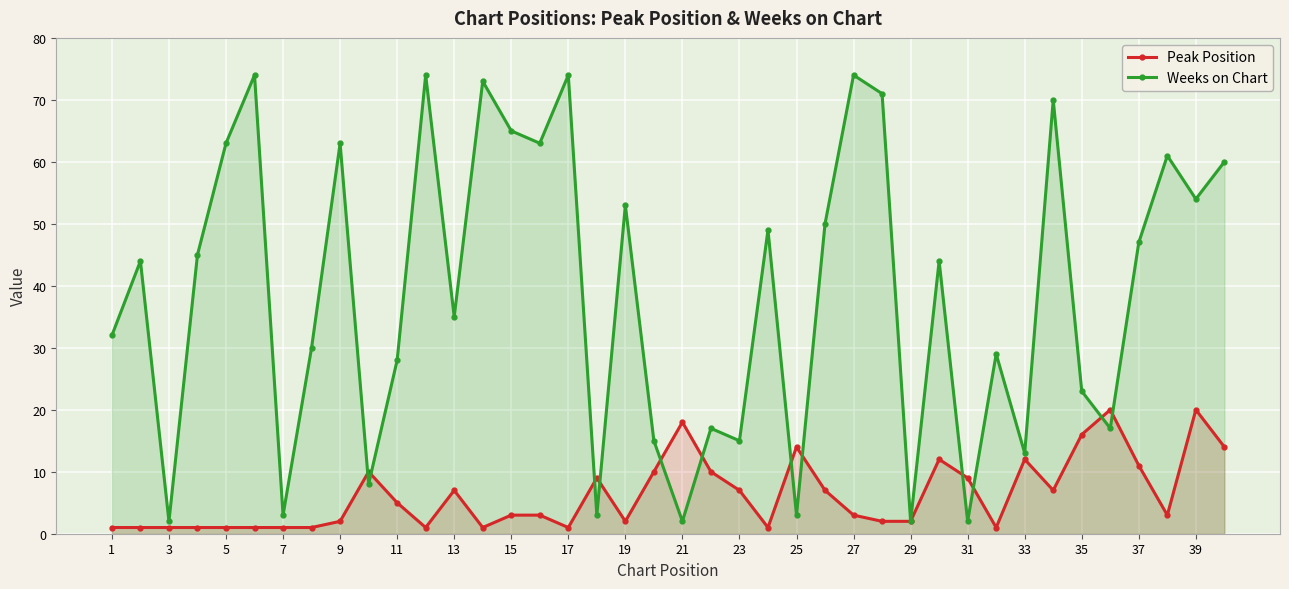

Is the value of Peak Position at 23 greater than the value of Weeks on Chart at 23?

No